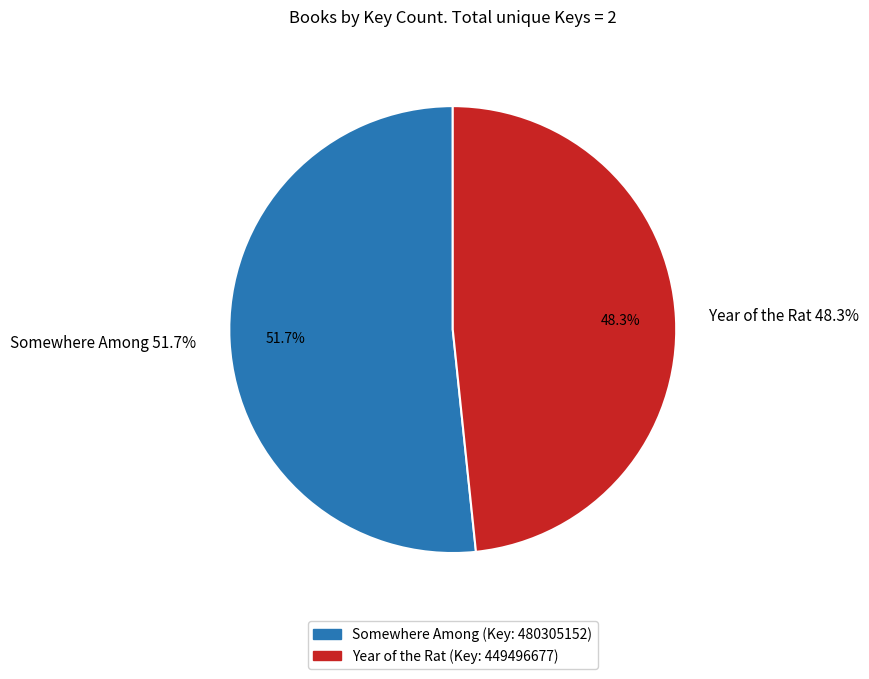

Count the number of slices in the pie.

2